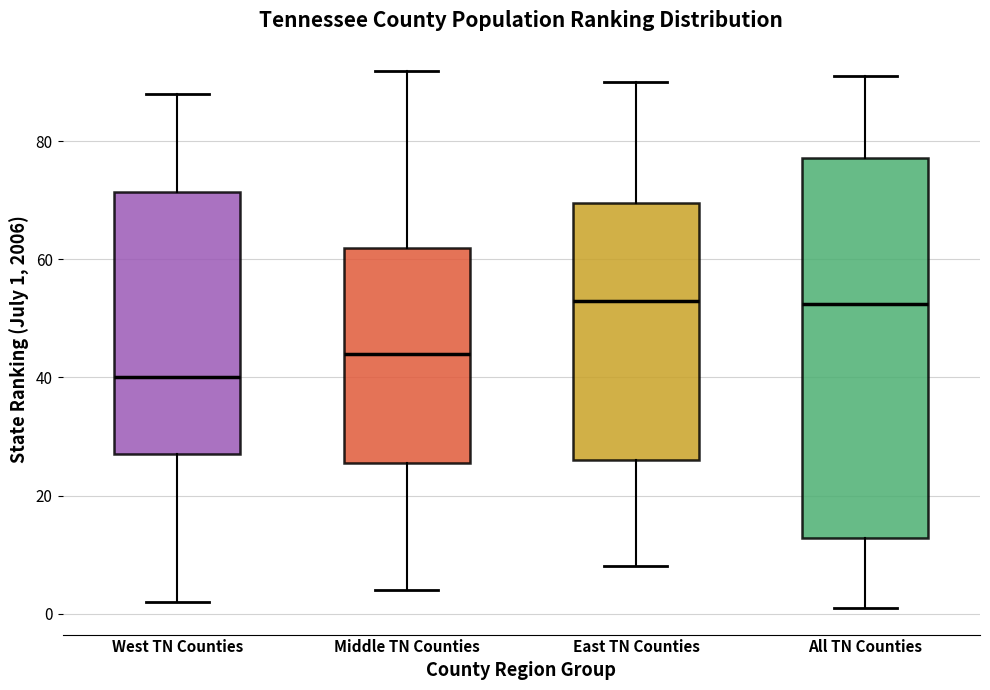

Which box's median line is the lowest?

West TN Counties